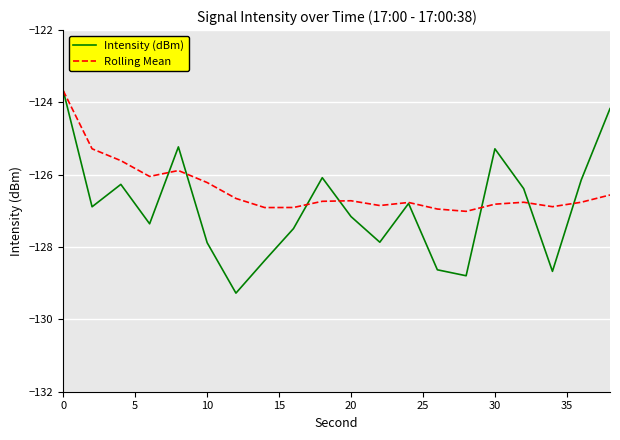

What are all the series names shown in the legend?

Intensity (dBm), Rolling Mean